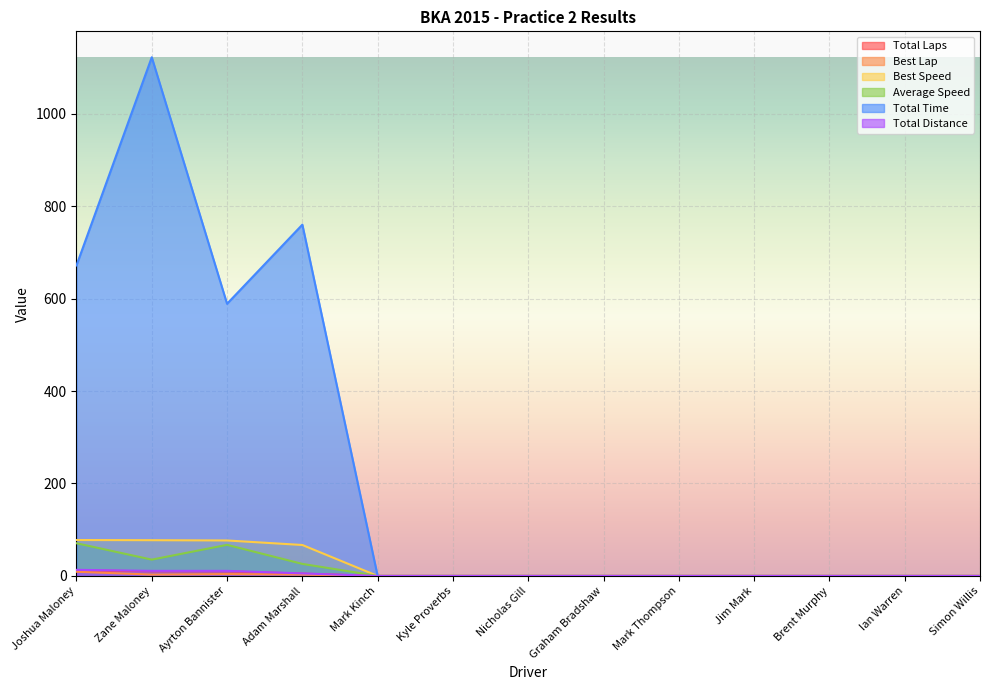

Which category has the highest value across all series?

Zane Maloney